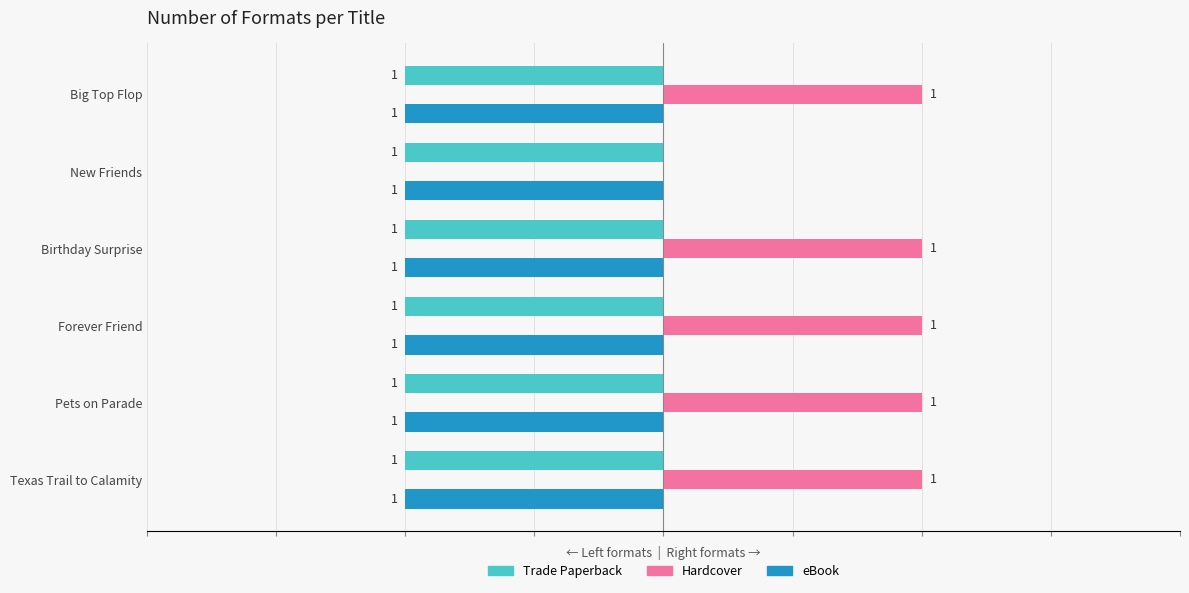

Which series has the largest total across all categories?

Hardcover